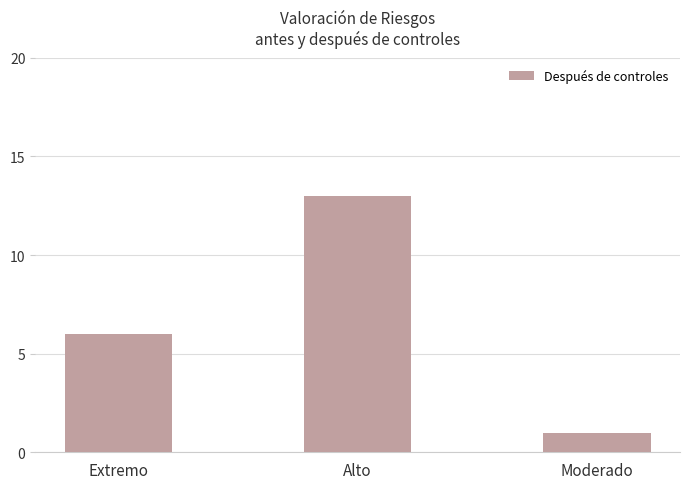

What is the maximum value shown in the chart?

13